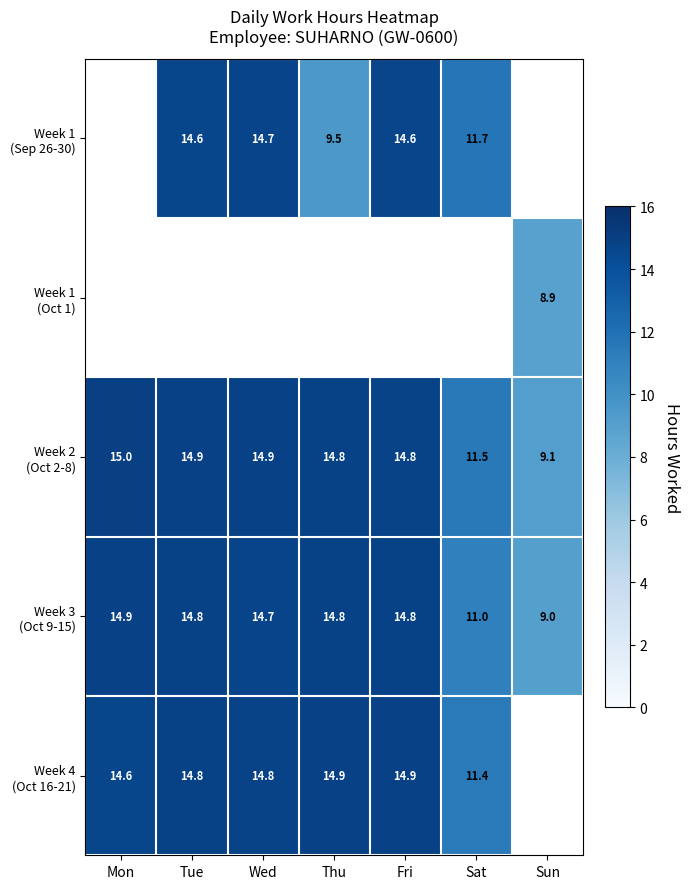

Which series changed the most between Sat and Sun?

Week 2 (Oct 2-8)